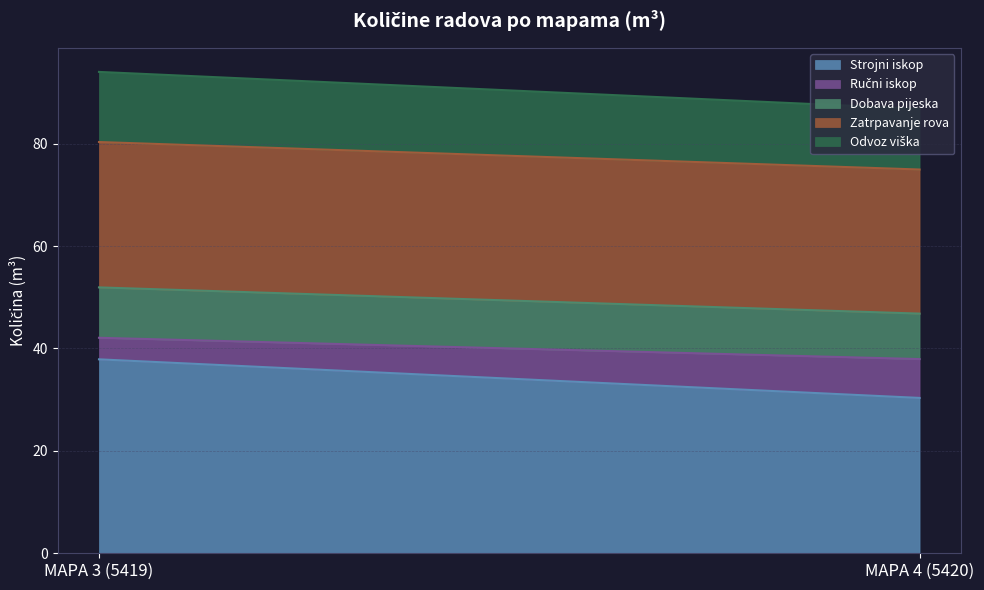

Is it true that Ručni iskop equals 4.2 at MAPA 3 (5419)?

True